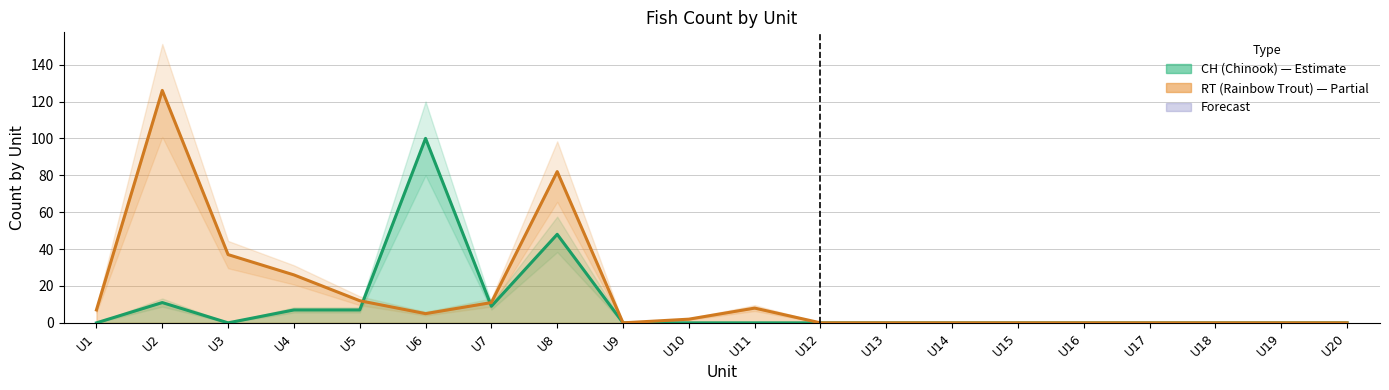

Count the number of categories in the chart.

20